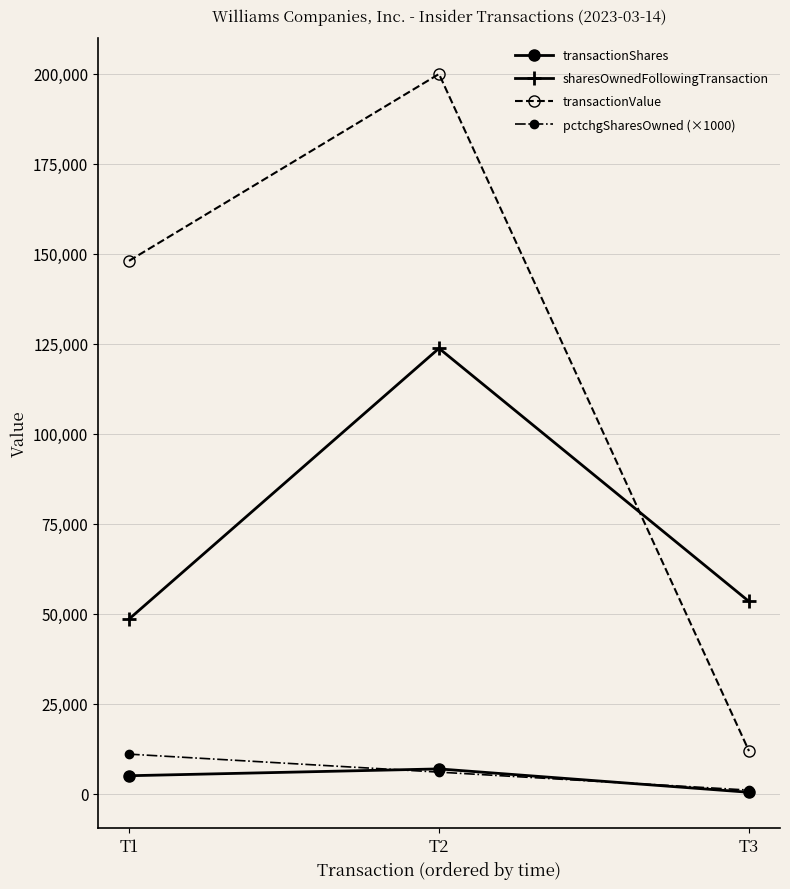

What is the total value across all series at T2?

336588